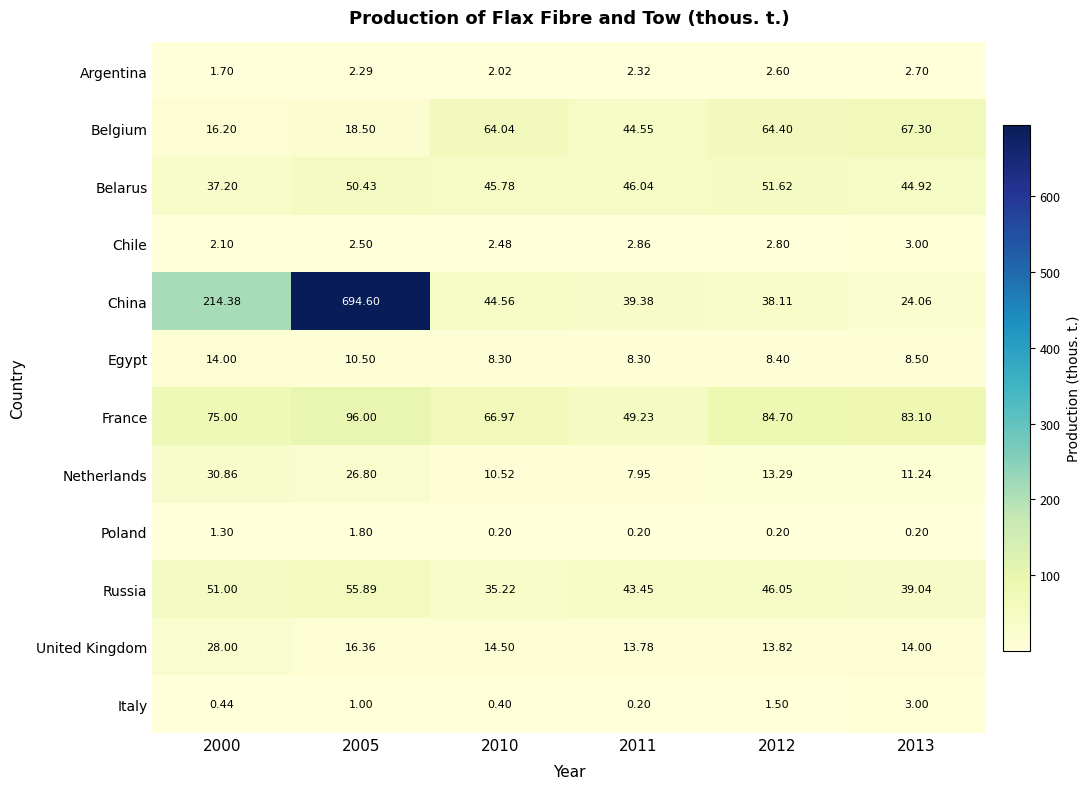

Which series has the widest spread of values?

China